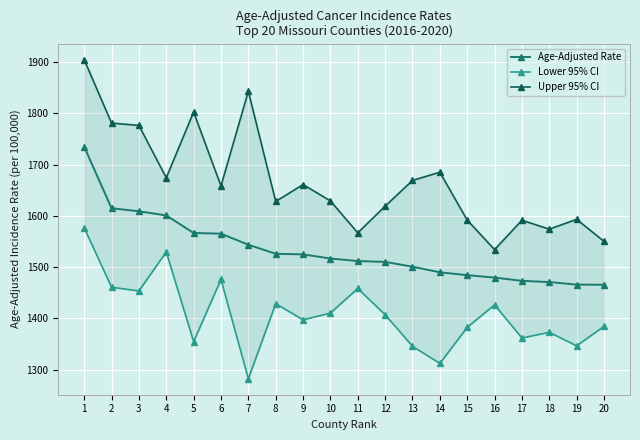

Does the chart display data point markers on the line(s)?

Yes